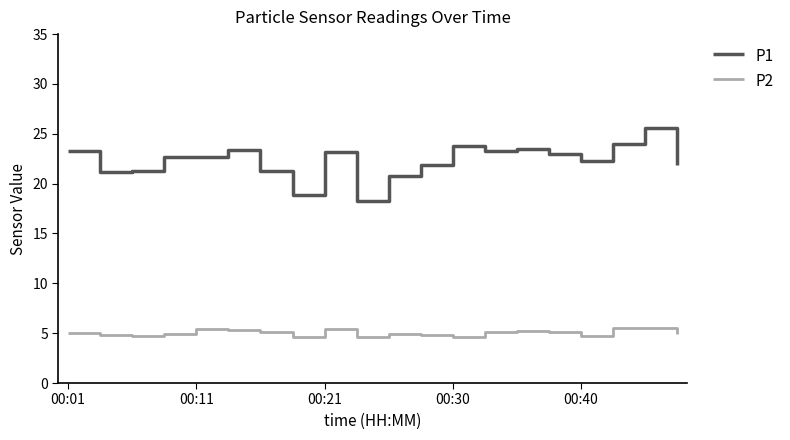

List the series in order of their overall mean, lowest first.

P2, P1